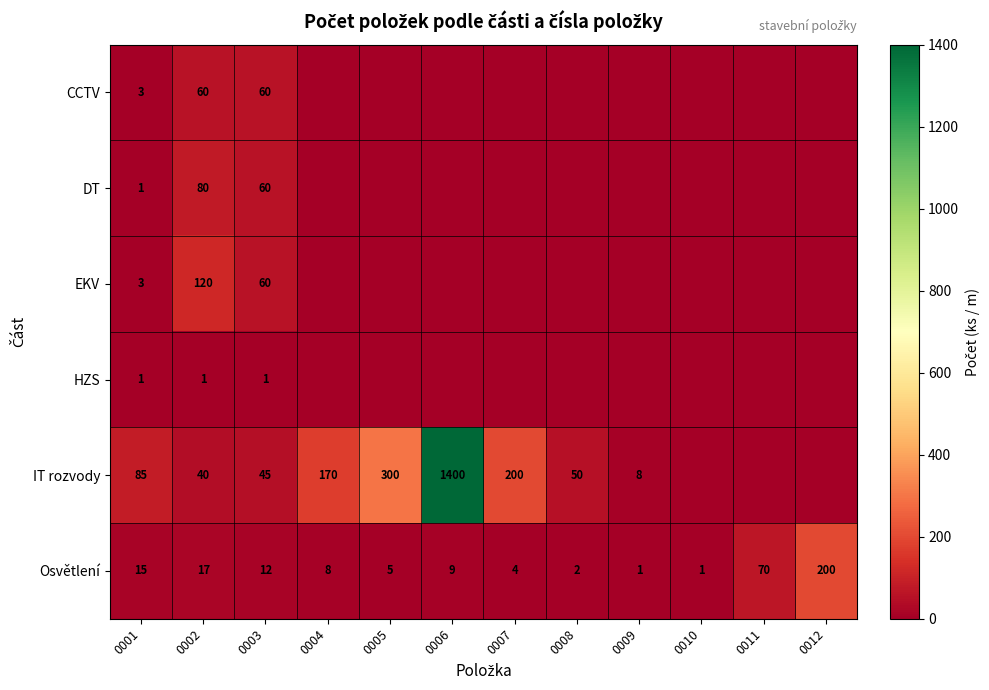

What is the total value across all series at 0003?

238